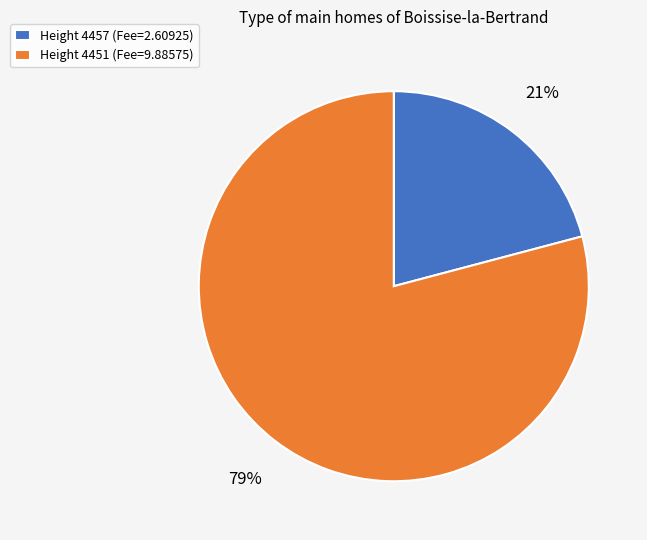

To the nearest percent, what portion does Height 4457 (Fee=2.60925) represent?

21%